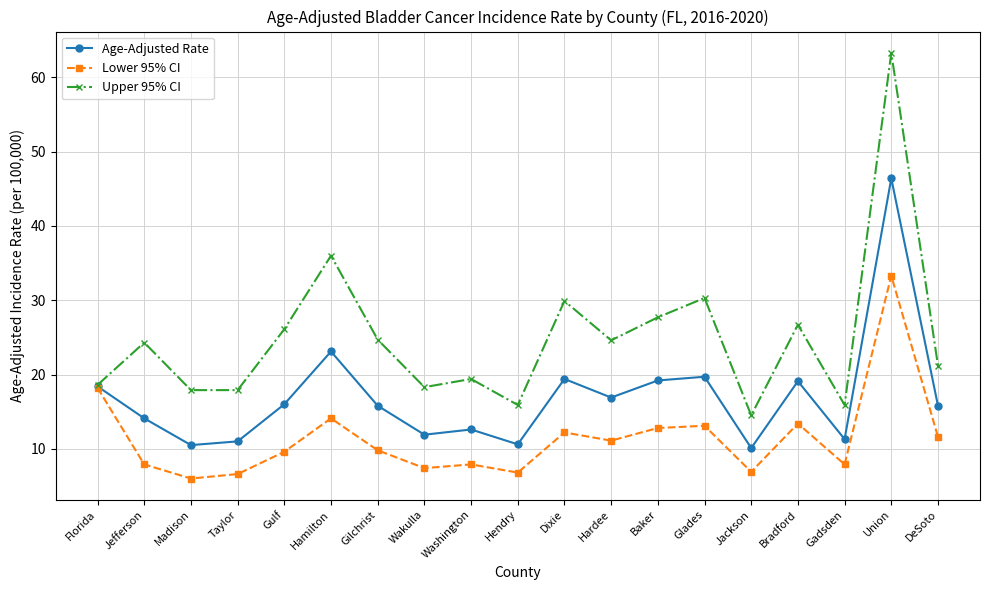

Where is the first local maximum for Lower 95% CI?

Hamilton